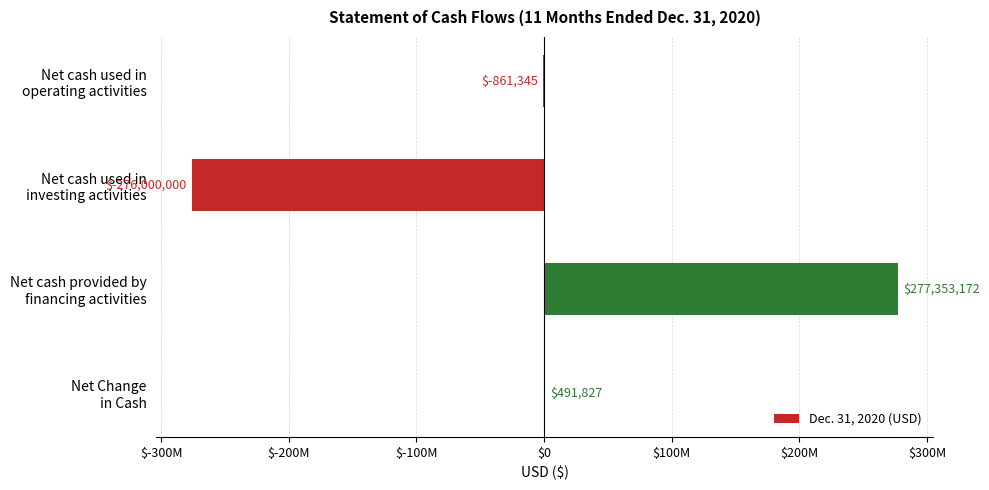

How many categories are shown in the chart?

4